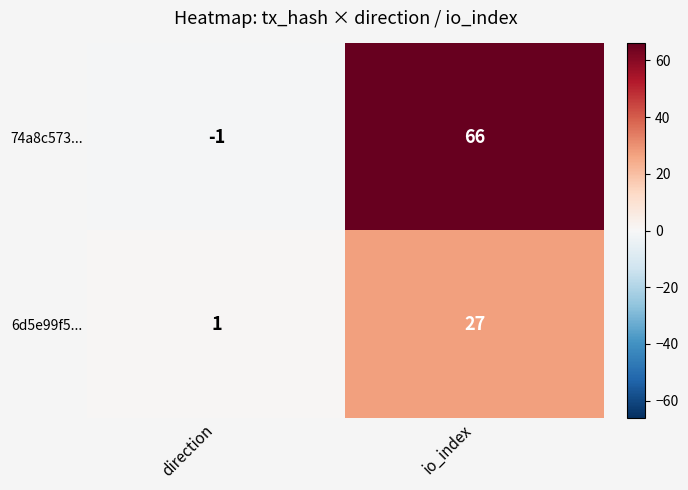

Between direction and io_index, which series saw the biggest shift?

74a8c573...